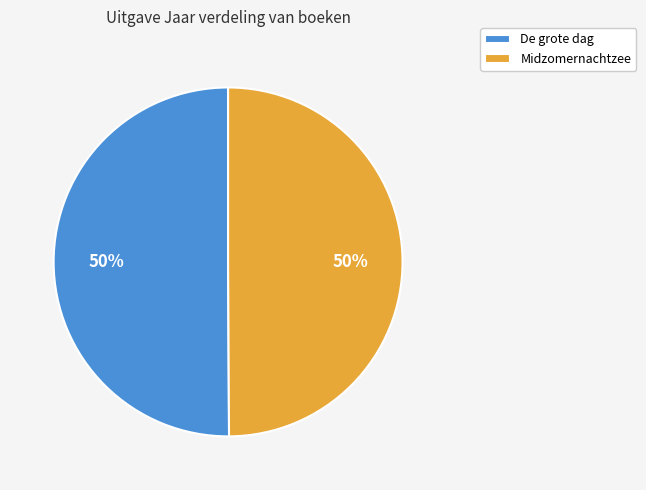

Approximately how many times larger is the value at Midzomernachtzee compared to De grote dag?

1.0